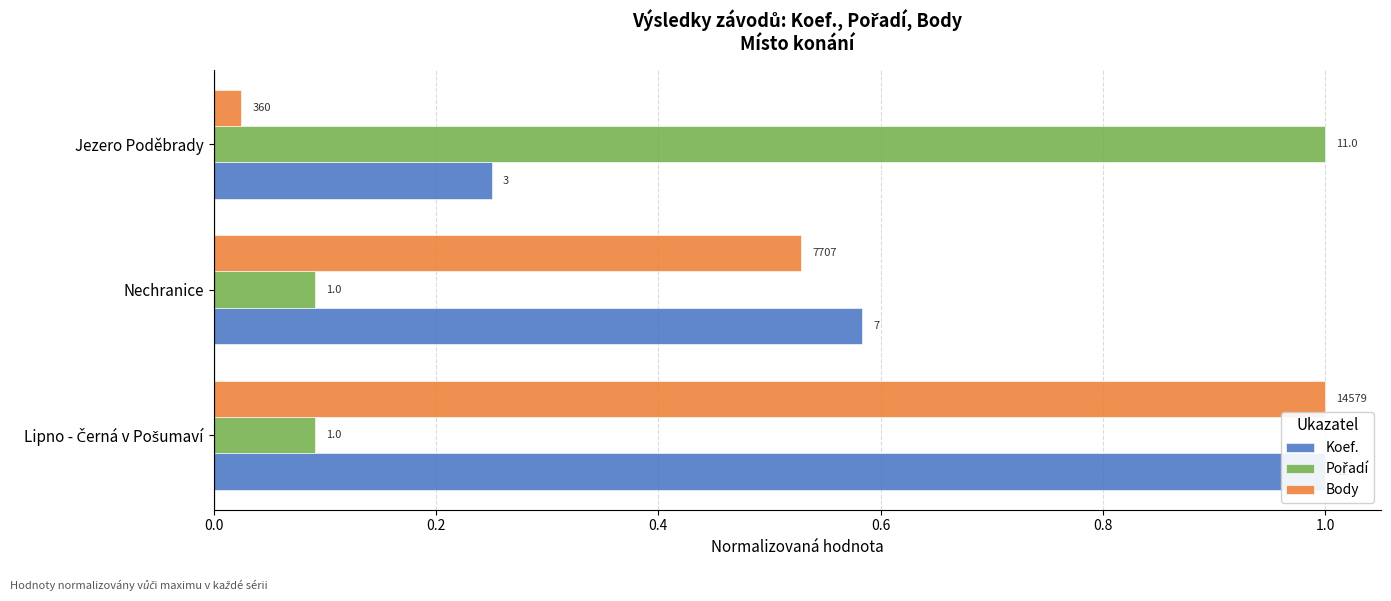

How many bars are there in total?

9